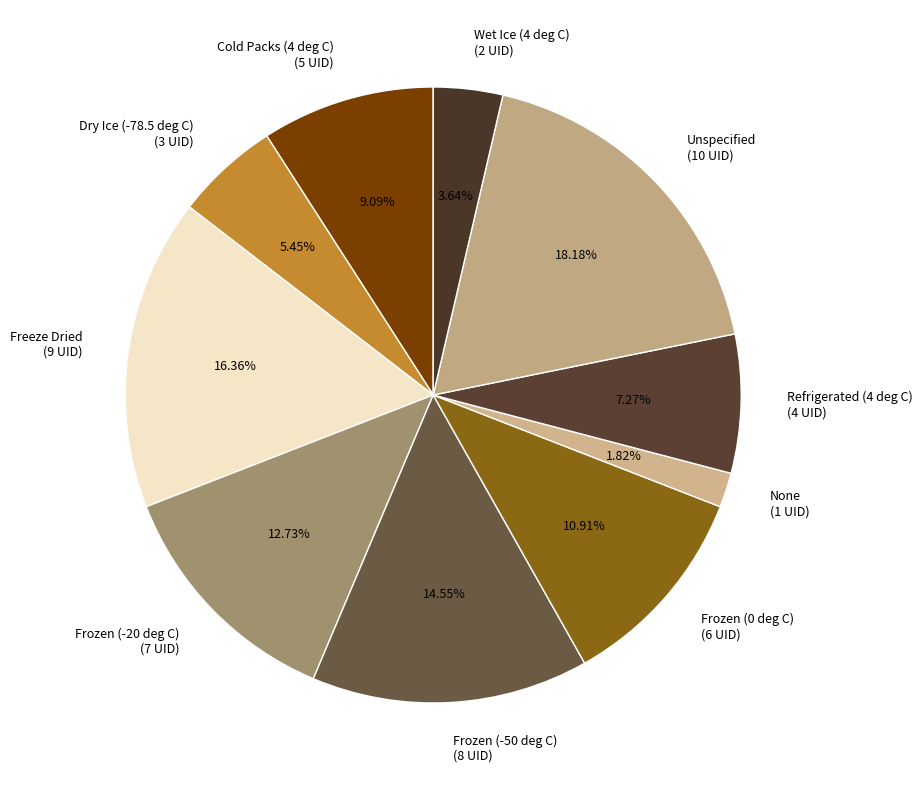

To the nearest percent, what percentage of the pie is Frozen (-20 deg C)?

13%